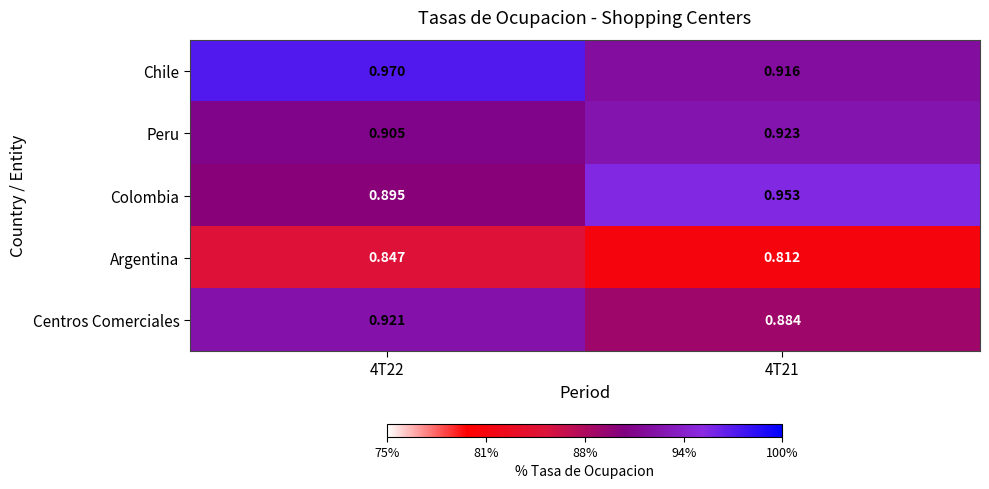

How many categories are shown in the chart?

2